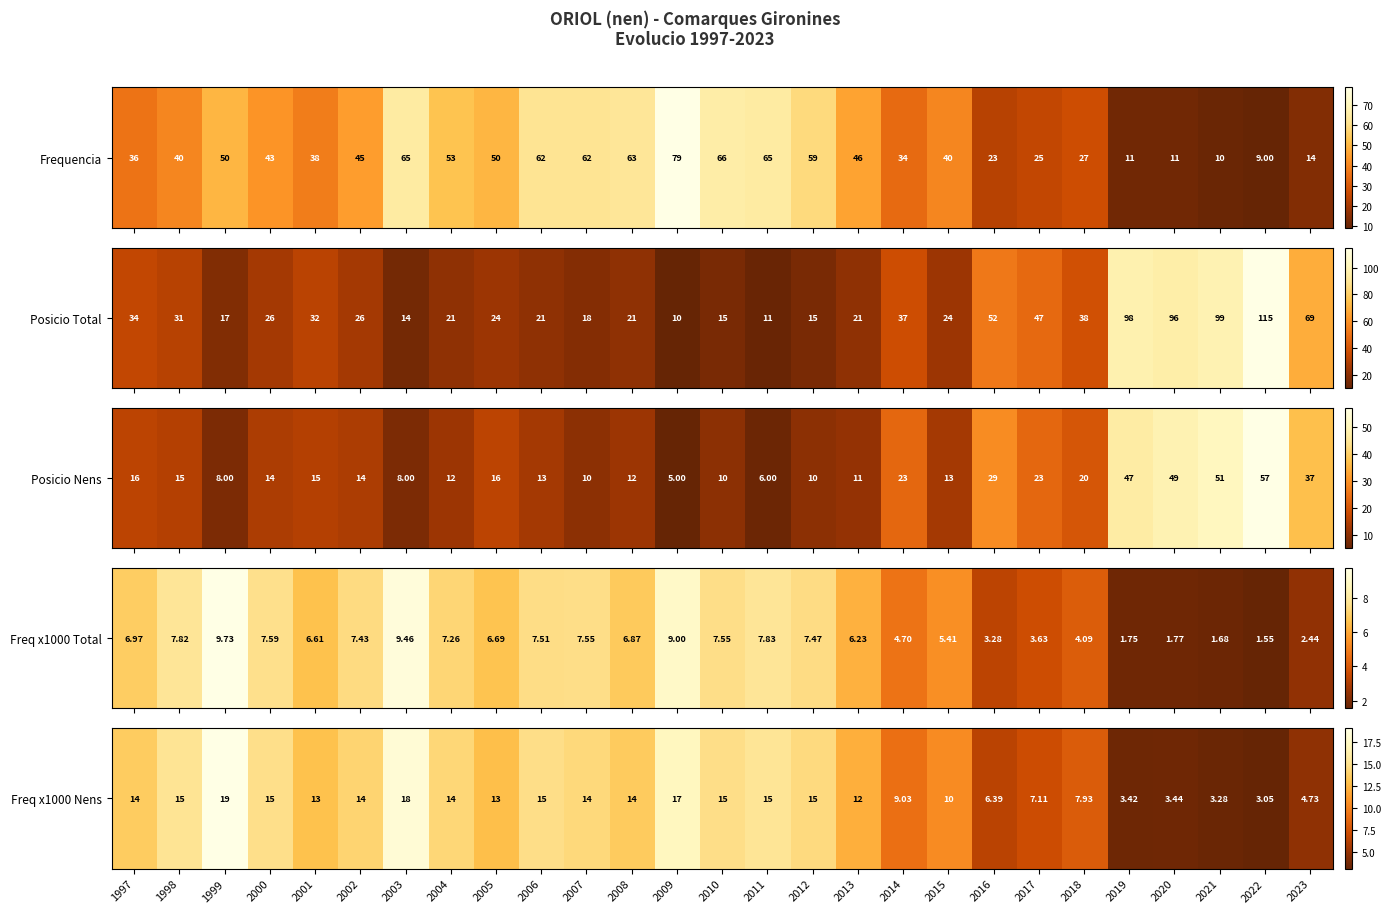

True or false: the data shows 14.3 at 2004.

True